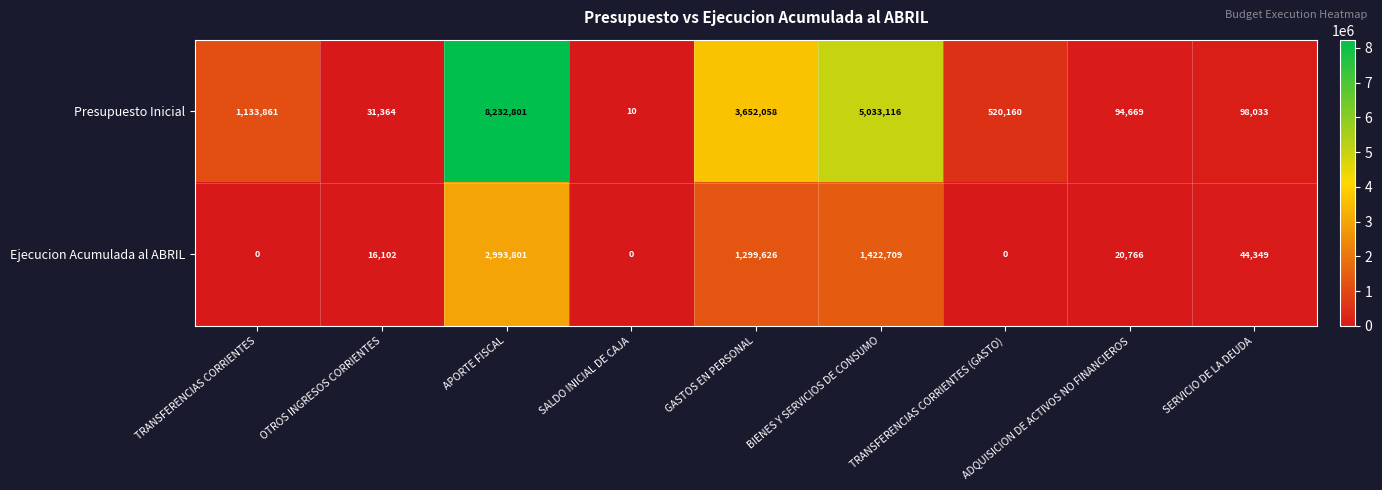

What is the greatest value displayed?

8232801